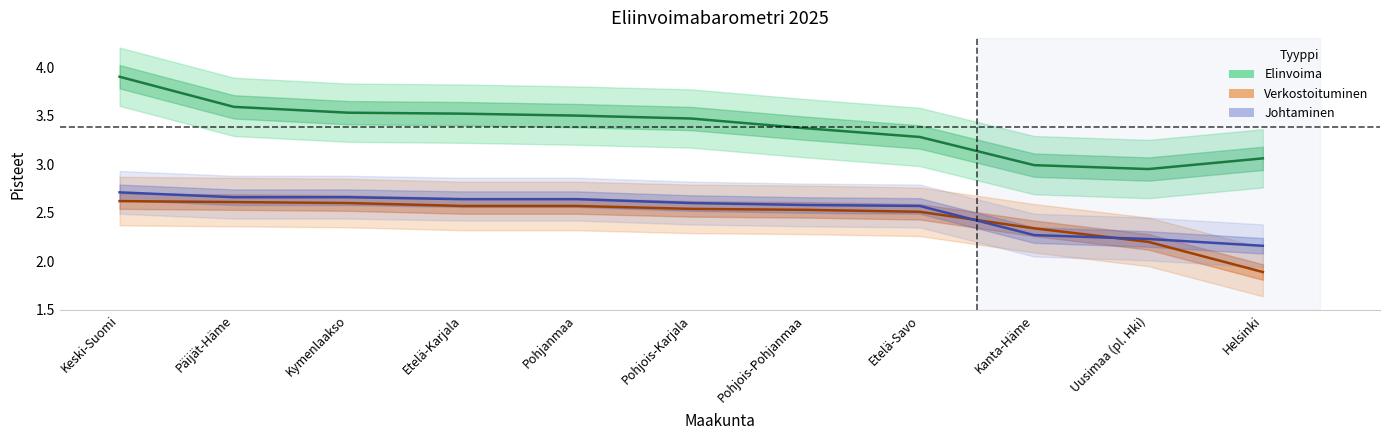

Which has a higher value, Pohjanmaa or Keski-Suomi?

Keski-Suomi